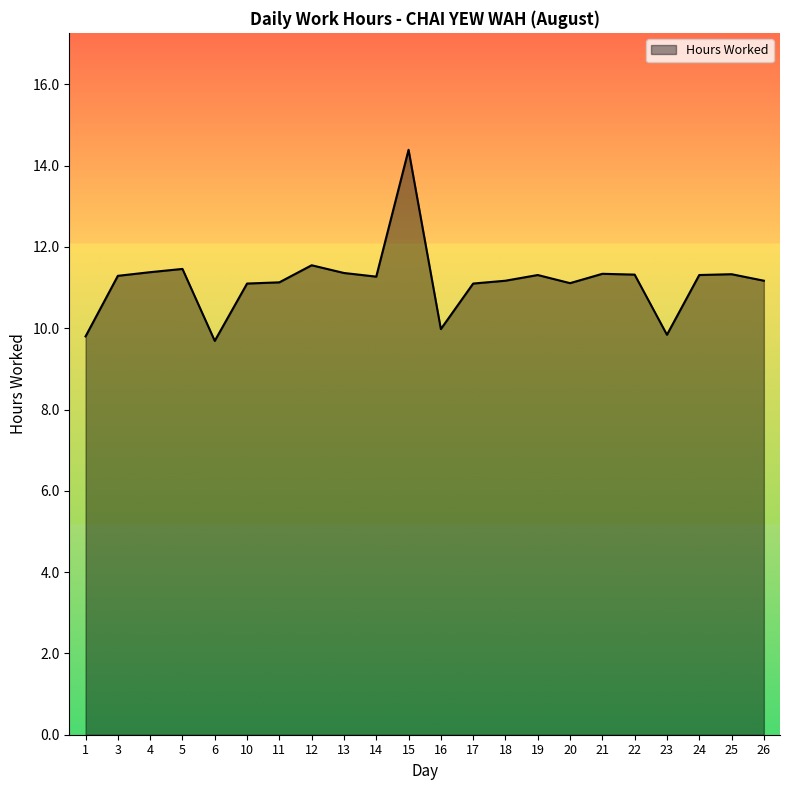

What is the ratio of the value at 24 to the value at 6?

1.2